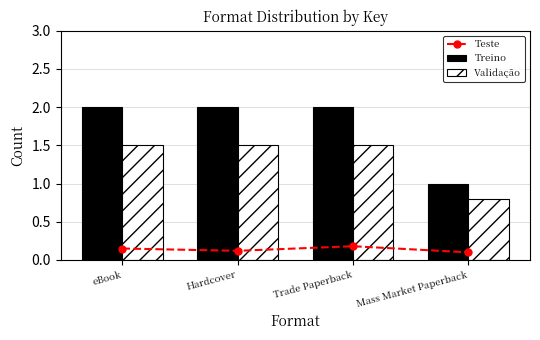

Which series changed the most between Hardcover and Mass Market Paperback?

Treino